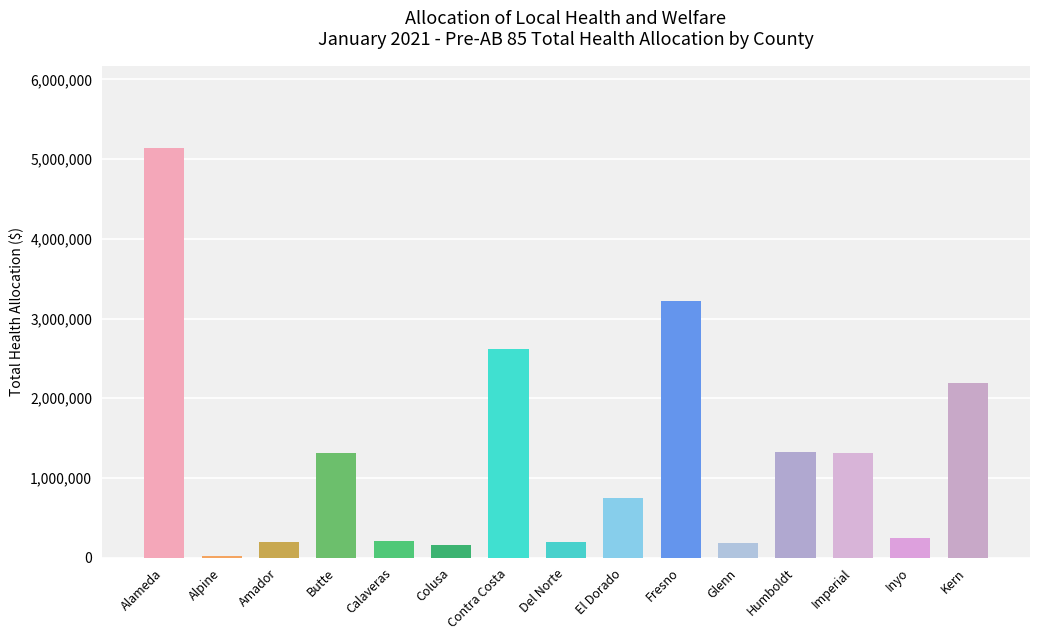

What is the change in value from Butte to Inyo?

-1056918.3